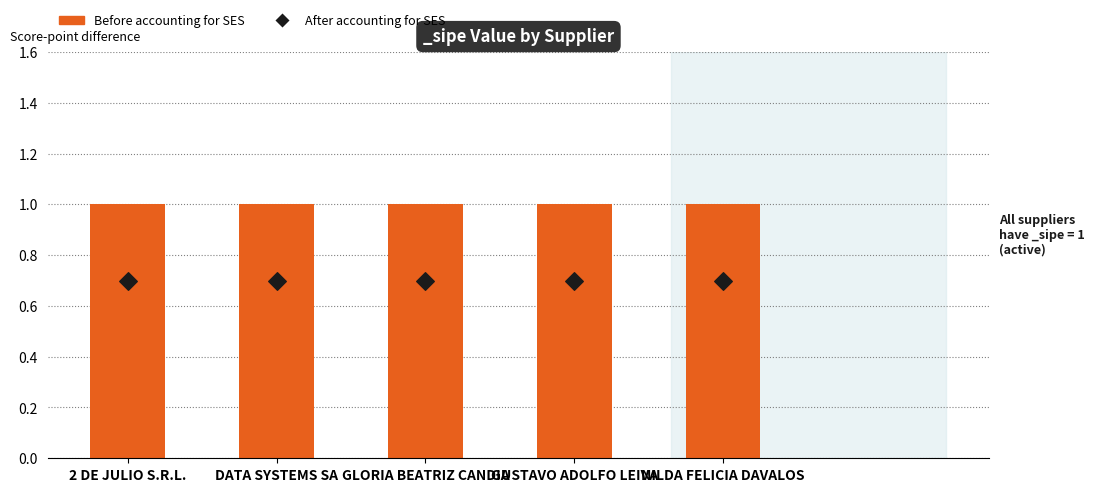

Which series has the largest total across all categories?

Before accounting for SES